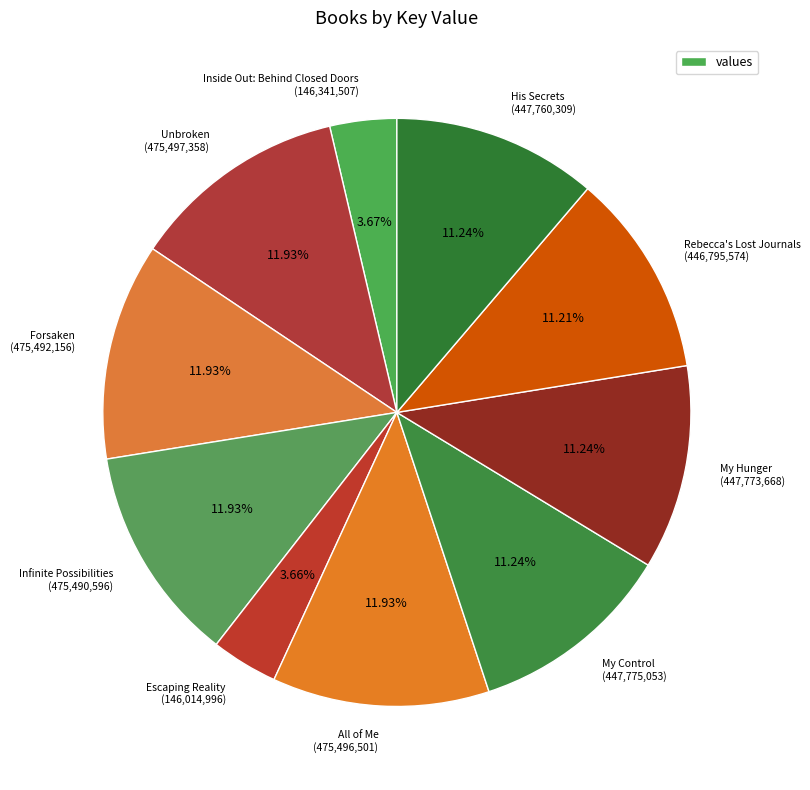

Is Infinite Possibilities the majority of the pie?

No